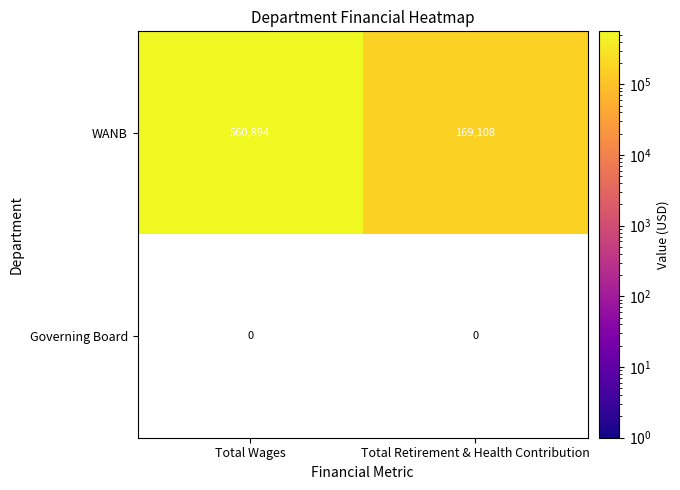

What is the difference between the WANB values at Total Wages and Total Retirement & Health Contribution?

391786